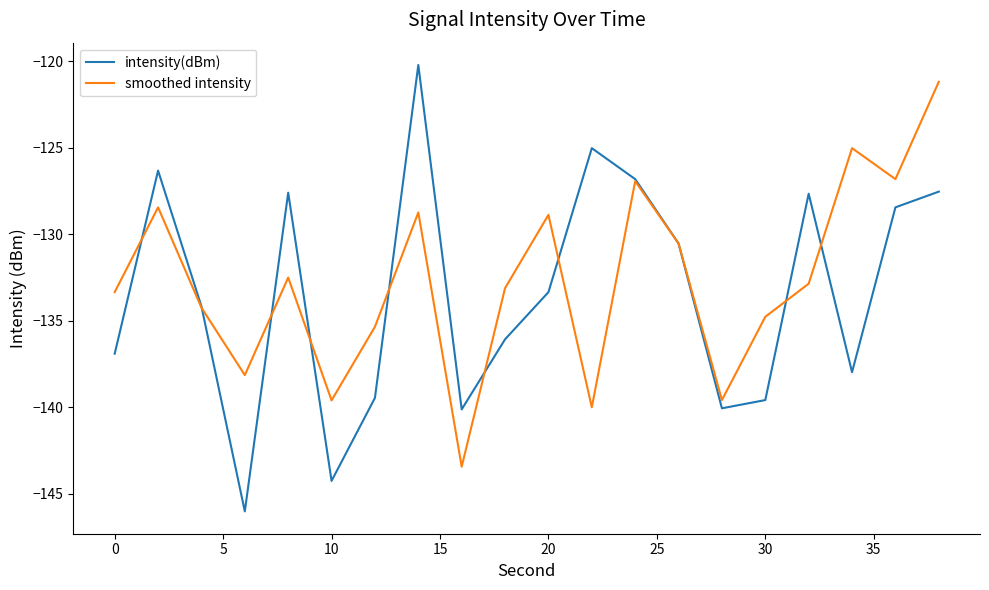

Which series has the widest spread of values?

intensity(dBm)